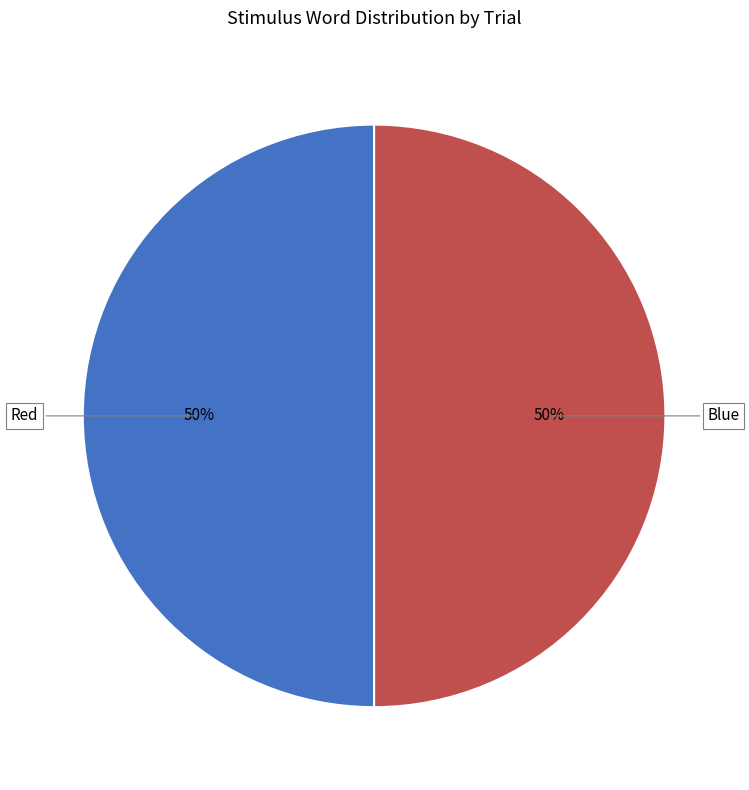

To the nearest percent, what is the average slice percentage?

50%